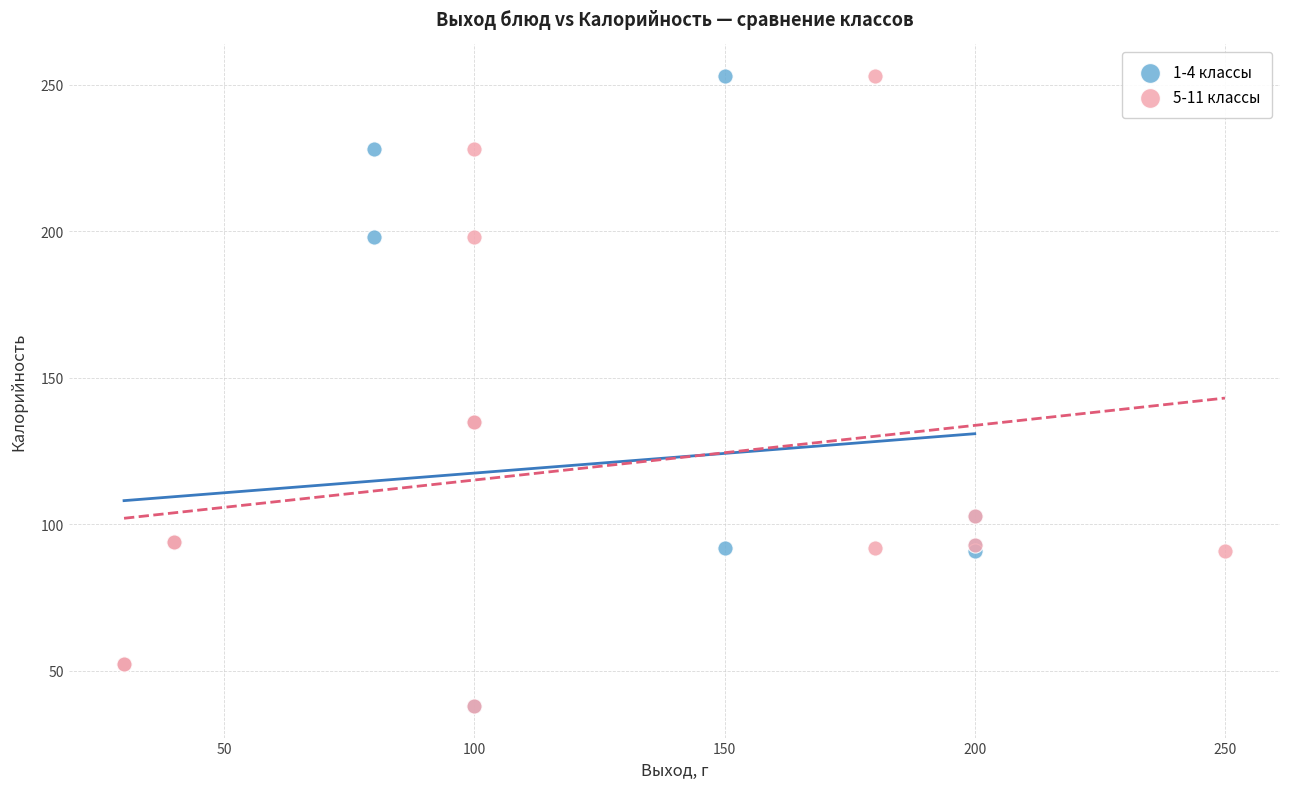

What are all the series names shown in the legend?

1-4 классы, 5-11 классы